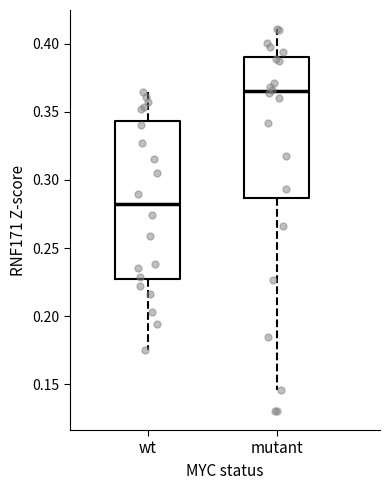

Which box has the highest median line?

mutant